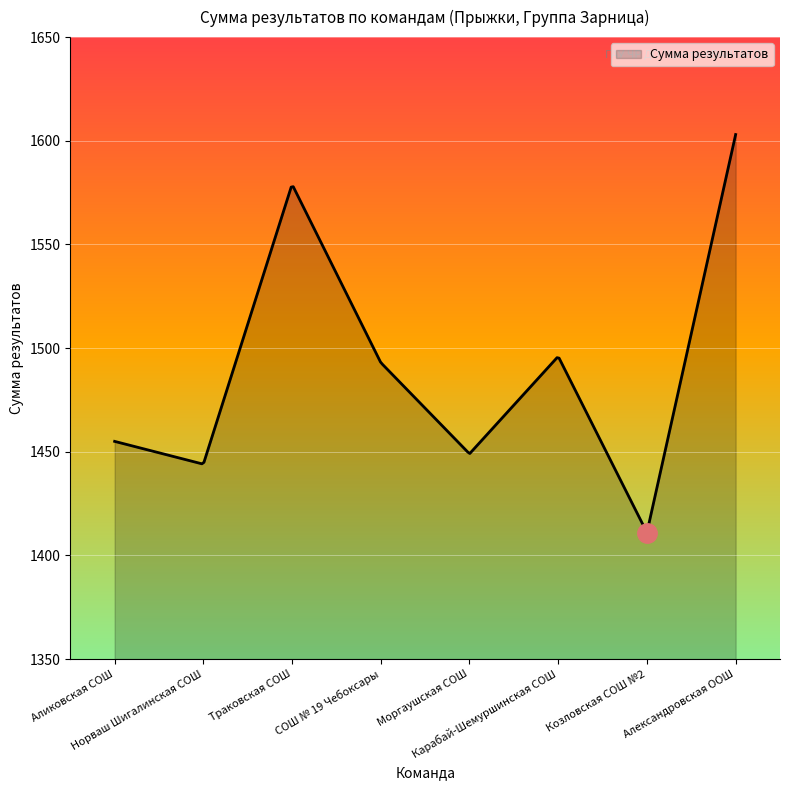

What is the smallest value displayed?

1411.6